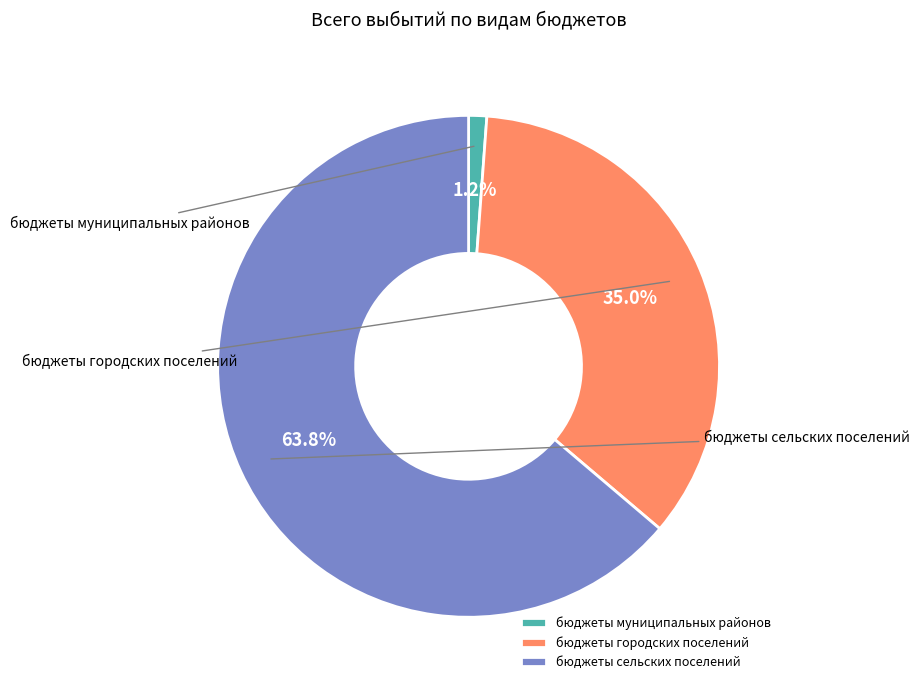

Count the number of slices in the pie.

3